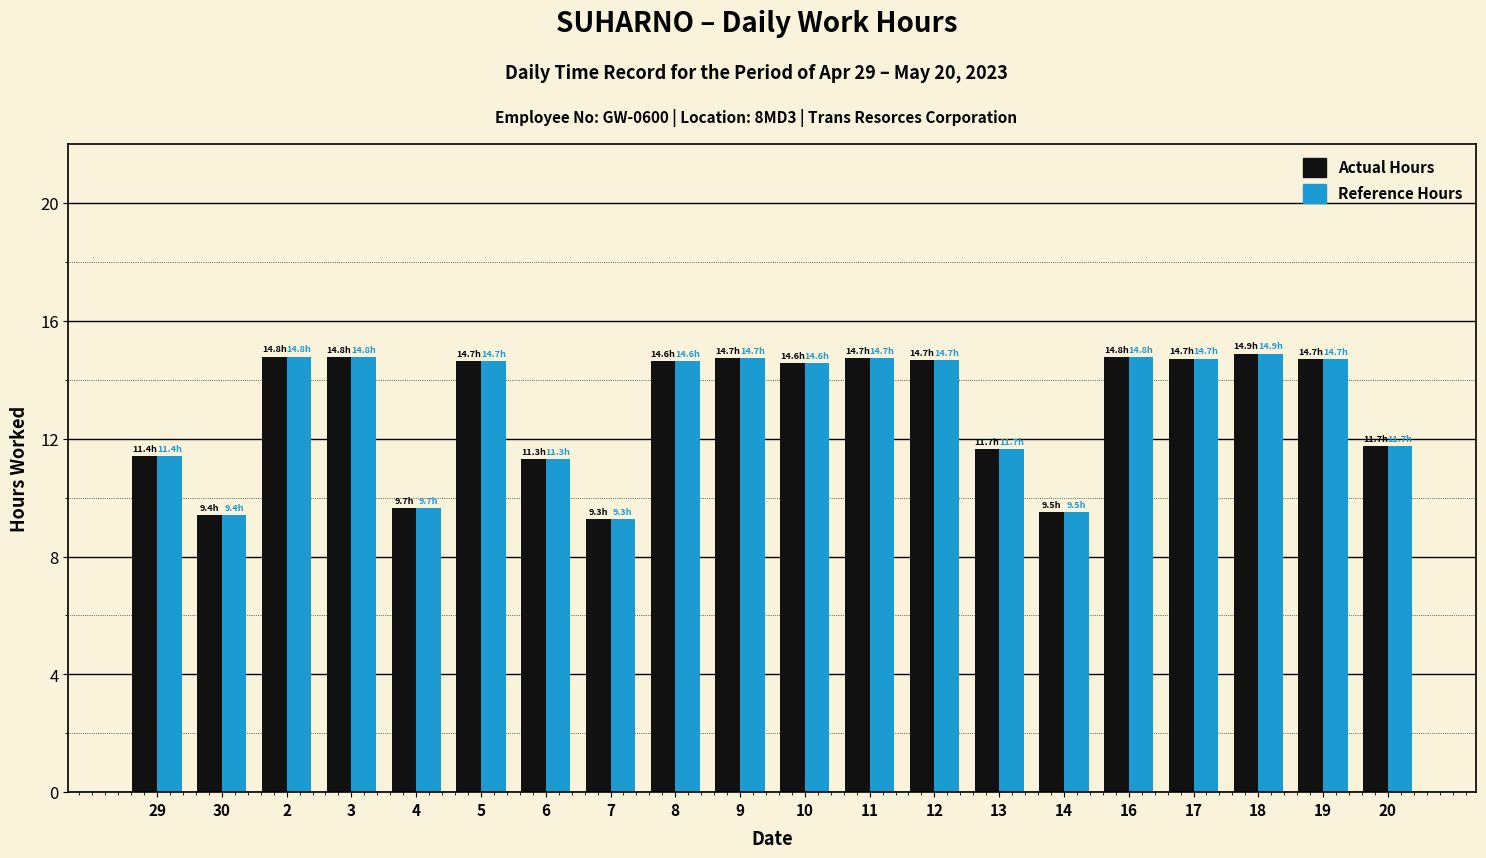

What is the minimum value shown in the chart?

9.3